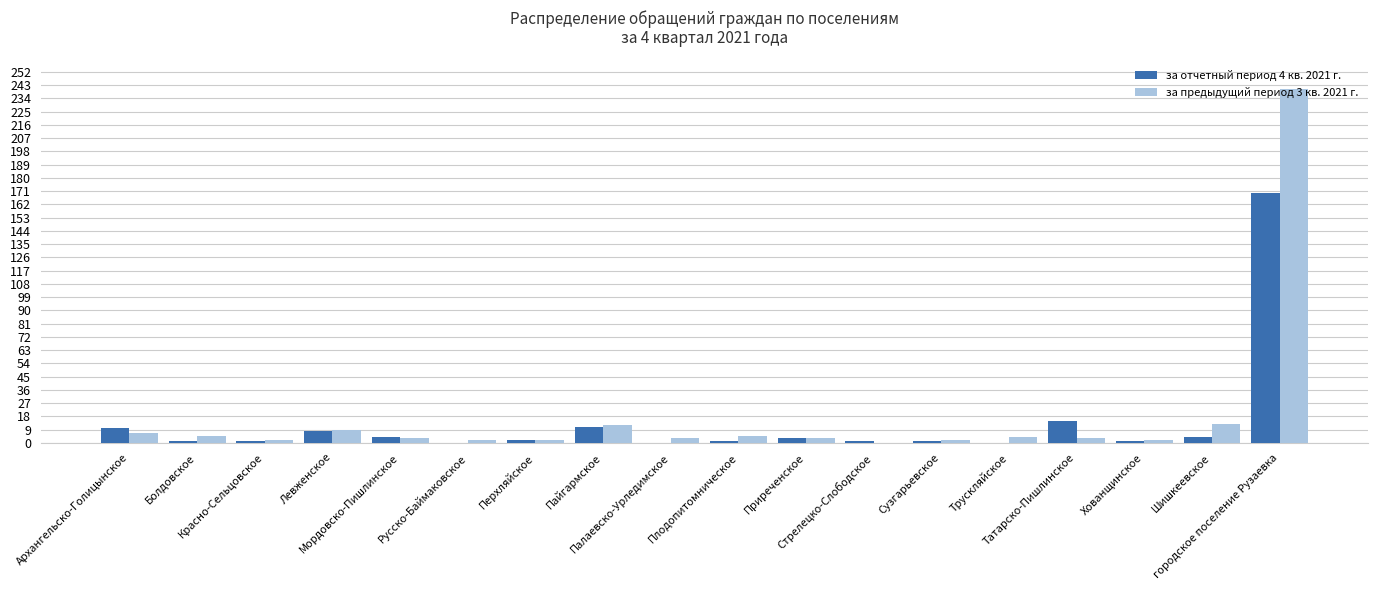

Read the за отчетный период 4 кв. 2021 г. value at Татарско-Пишлинское.

15